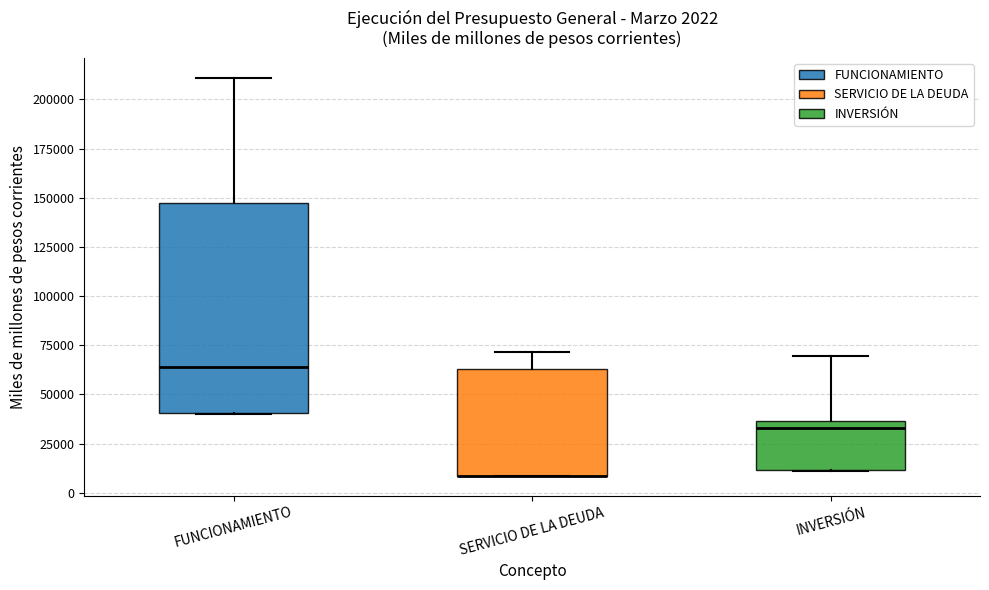

Which box is the tallest, from its lower edge to its upper edge?

FUNCIONAMIENTO